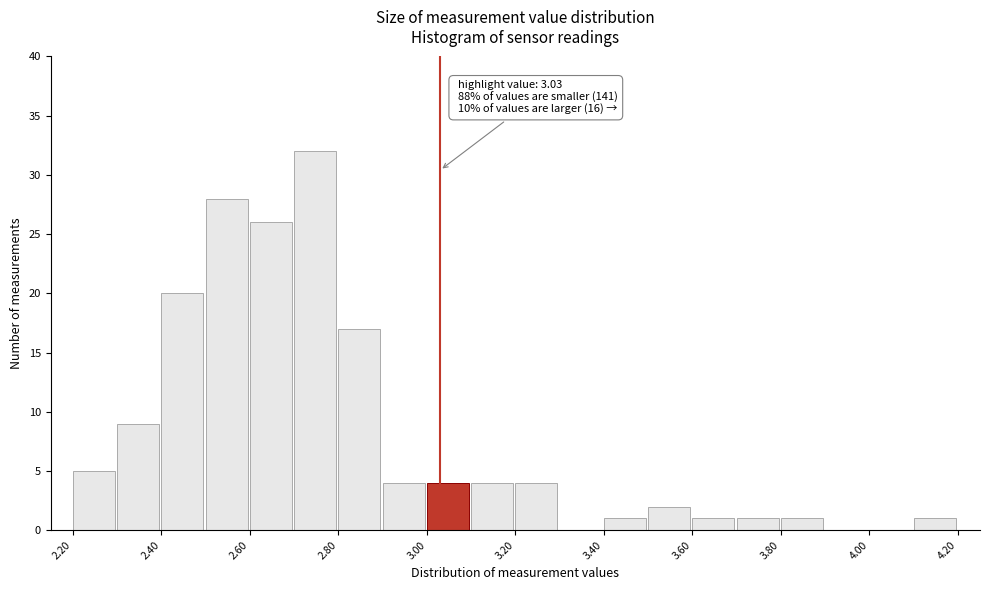

Which range on the x-axis has the tallest bar?

2.7 to 2.8